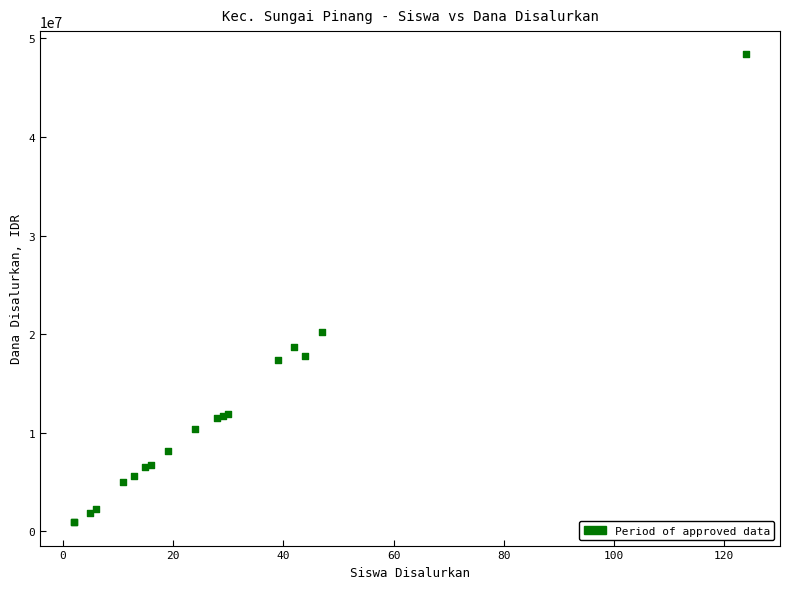

What Y value in the scatter plot is closest to 24637500?

20250000